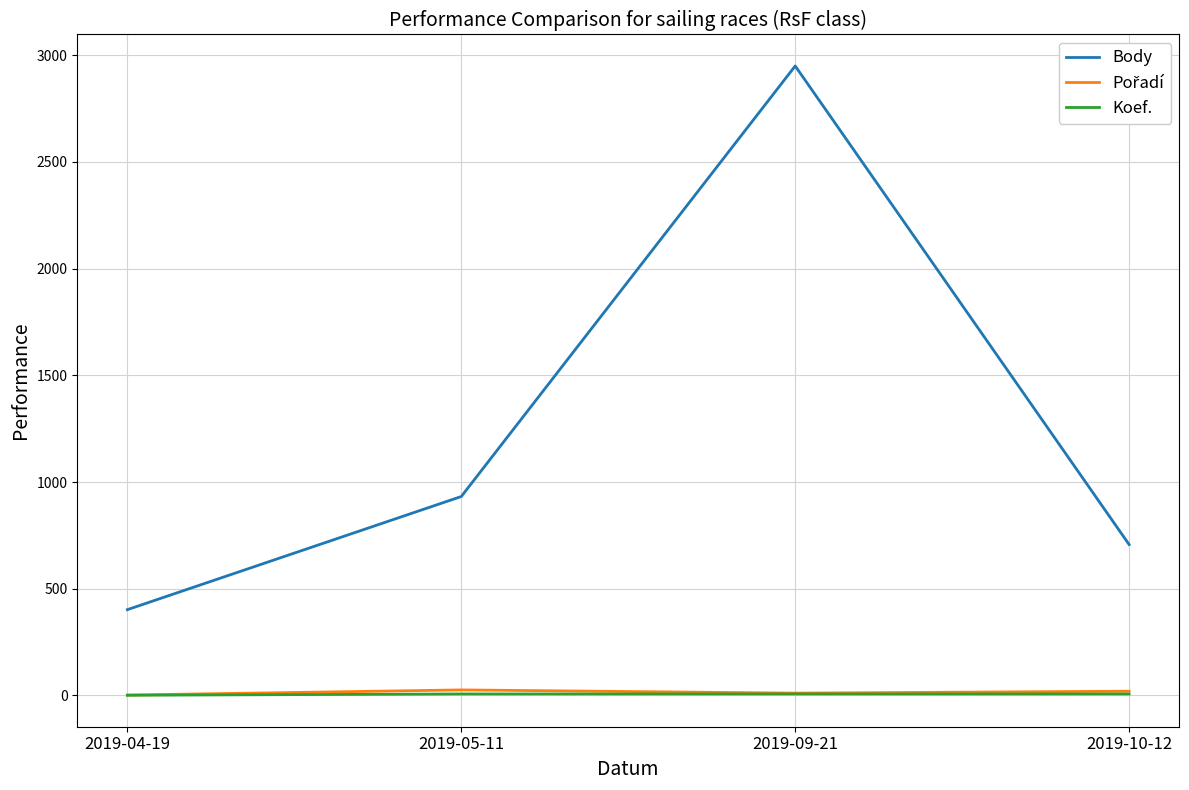

What is the minimum value for Koef.?

1